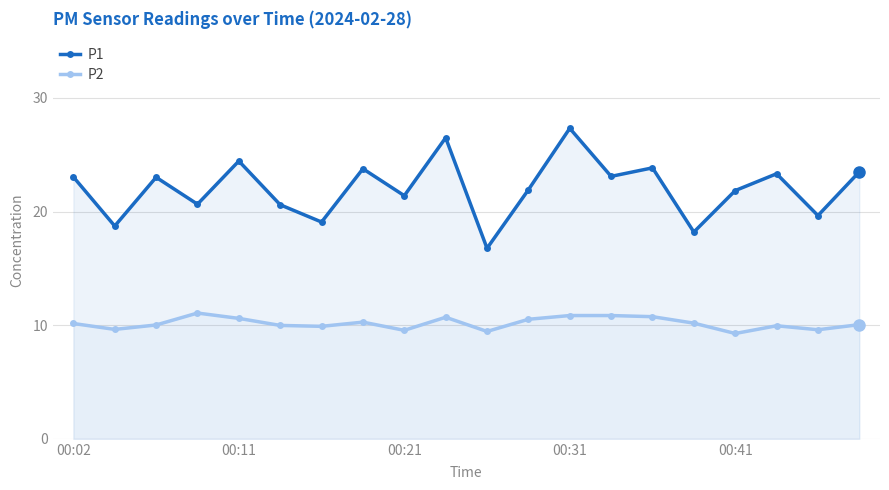

How many lines are shown in the chart?

2